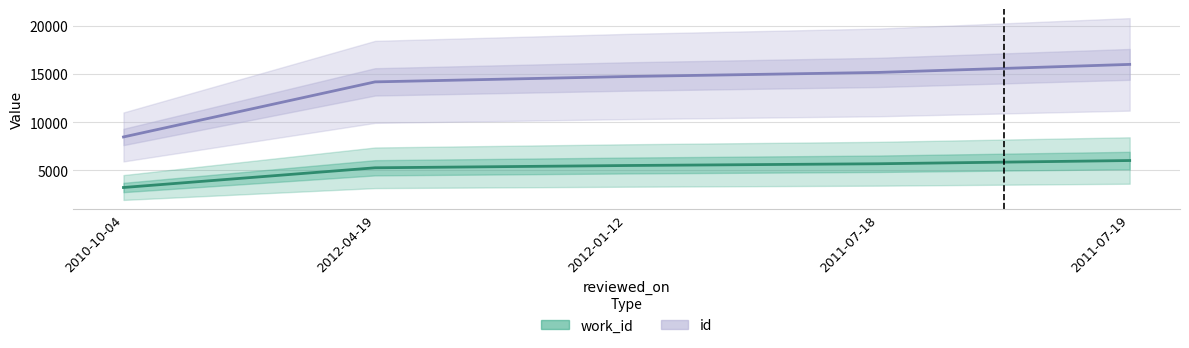

What is the approximate value of id at 2011-07-19?

15997